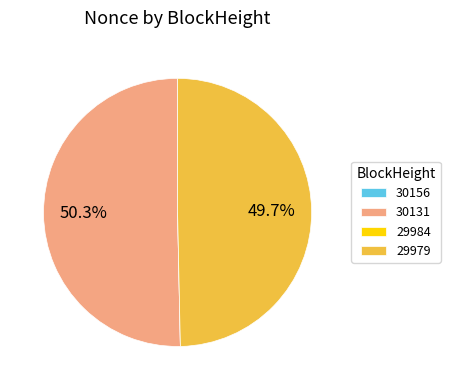

Is it true that 29979 is 50% of the pie?

True